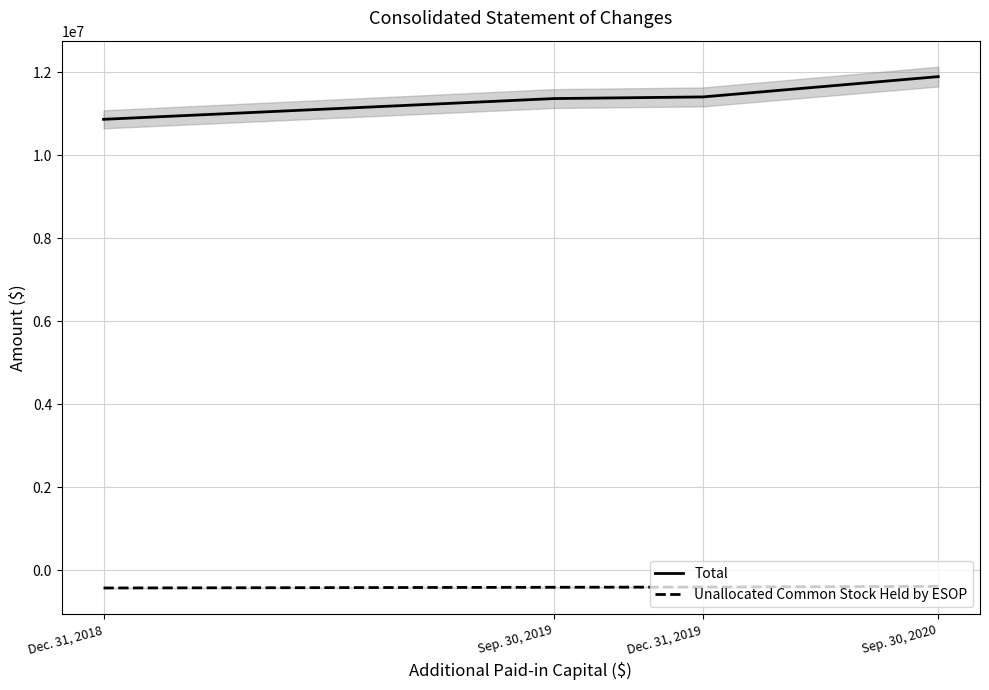

True or false: Total has more than 1 interior local peaks.

False